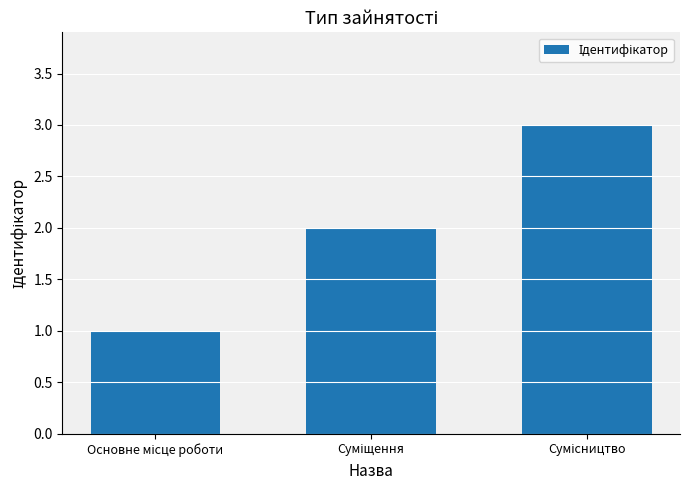

What is the sum of all values?

6